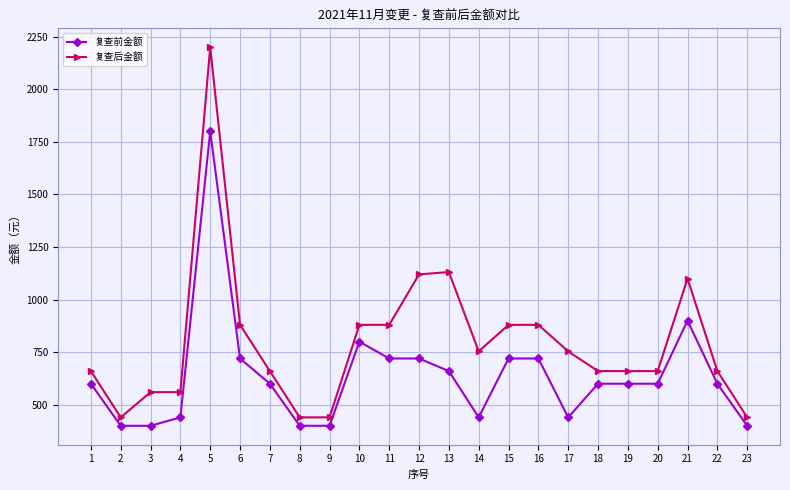

At which label is 复查前金额 closest to 1100?

21